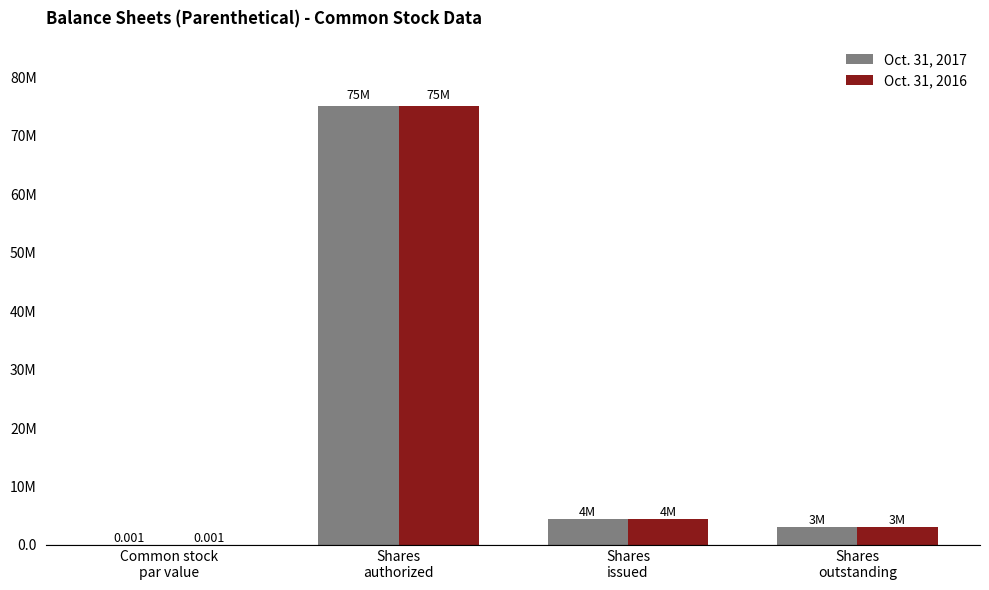

Rank the series at Shares
outstanding from highest to lowest value.

Oct. 31, 2017, Oct. 31, 2016